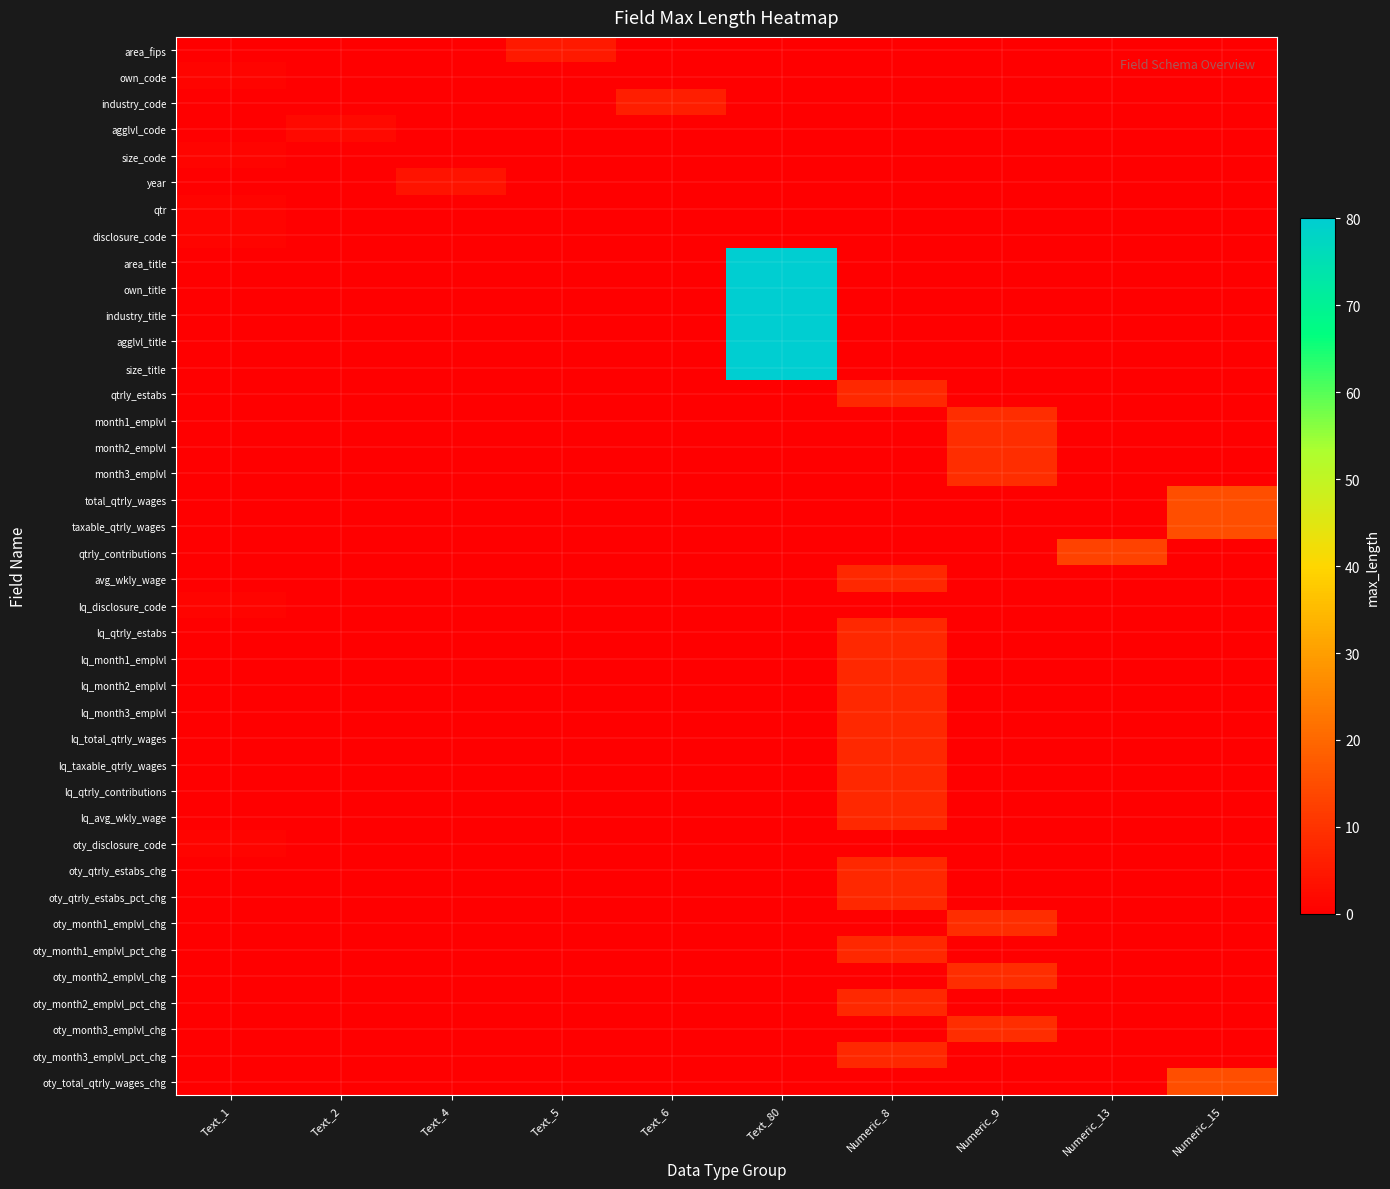

What is the greatest value displayed?

80